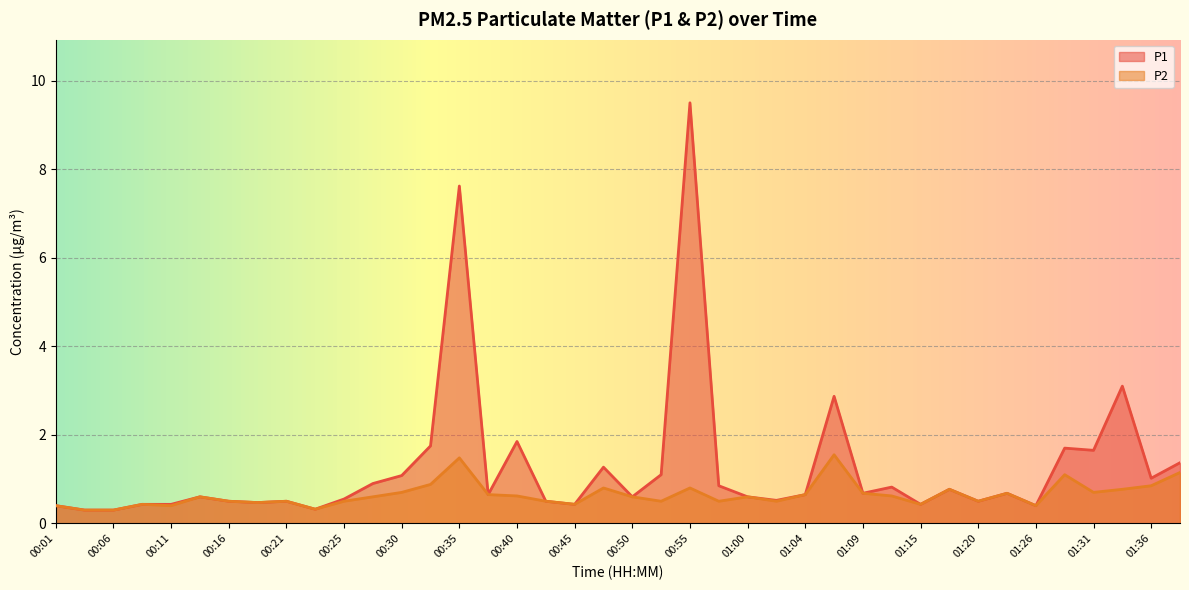

Is it true that P2 equals 0.3 at 00:57?

False